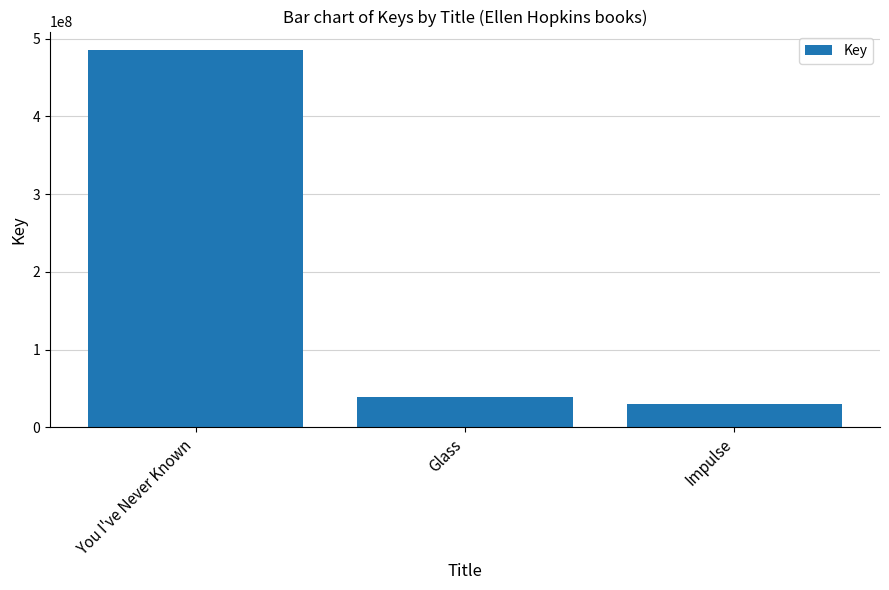

Read the value at You I've Never Known.

484797708